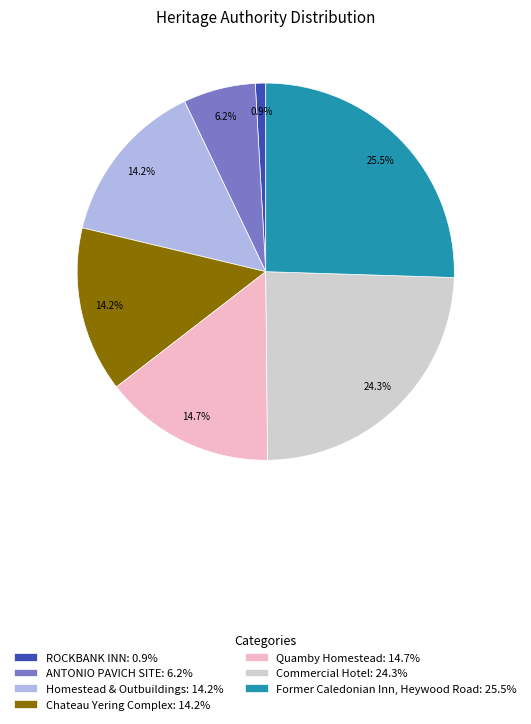

How many segments does this pie chart have?

7